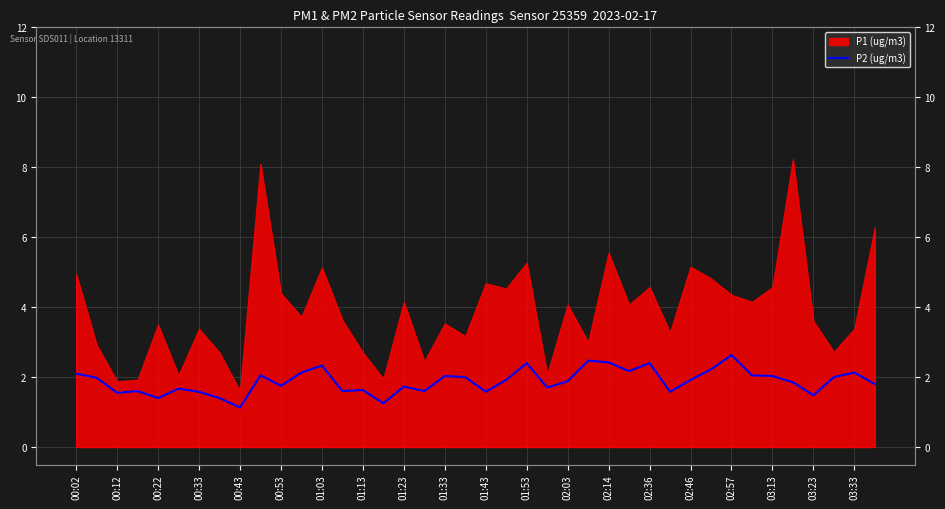

True or false: the data has more than 2 interior local peaks.

True